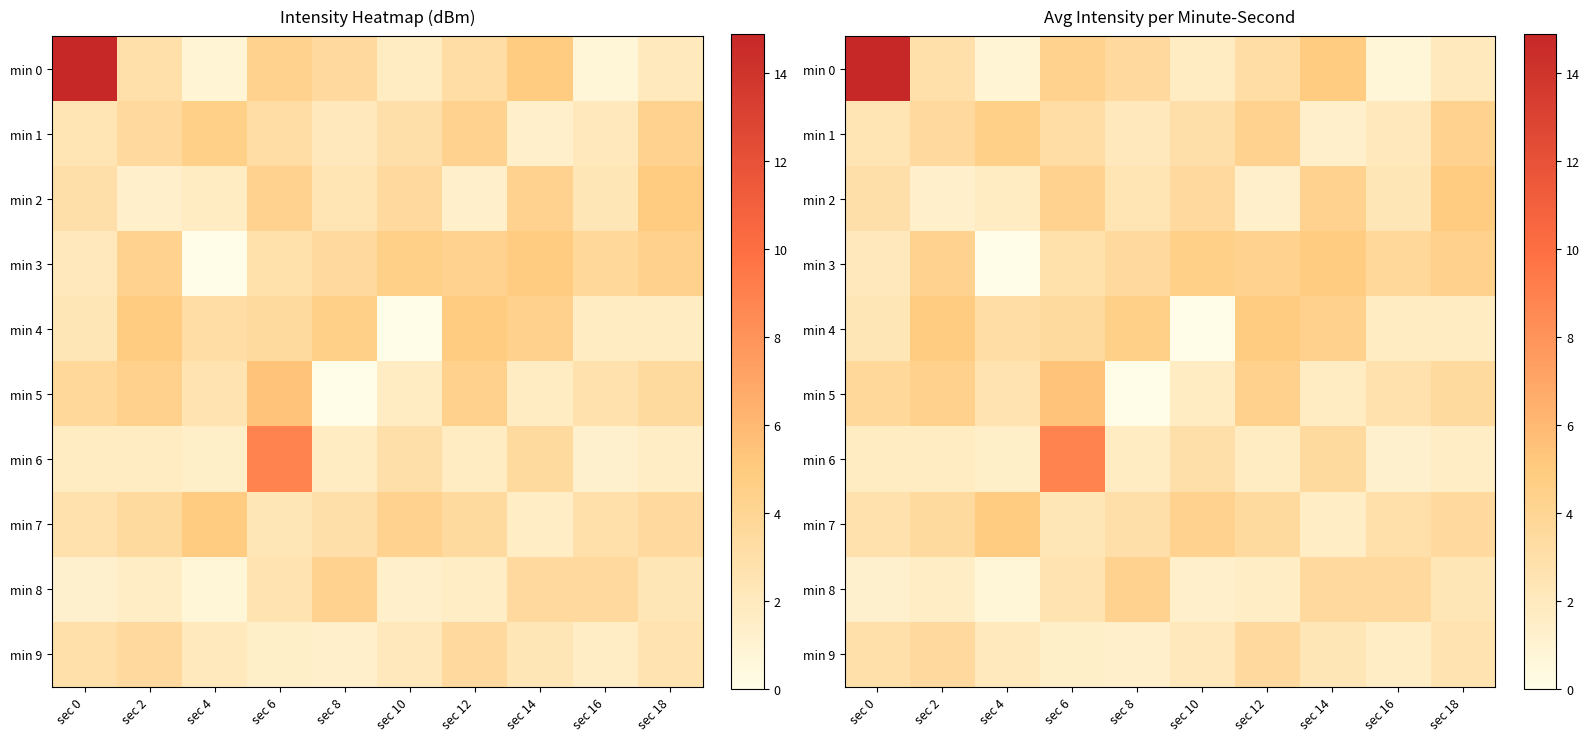

Which series has the largest total across all categories?

min 0